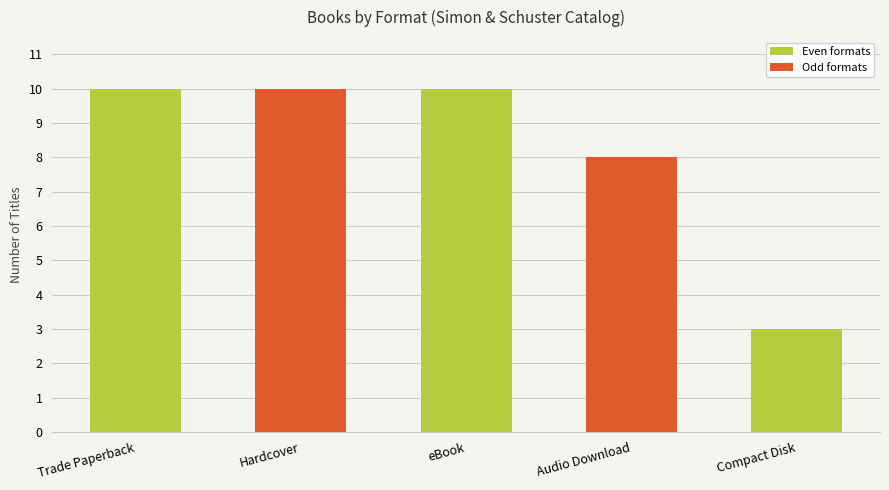

What is the difference between the maximum and minimum values?

7